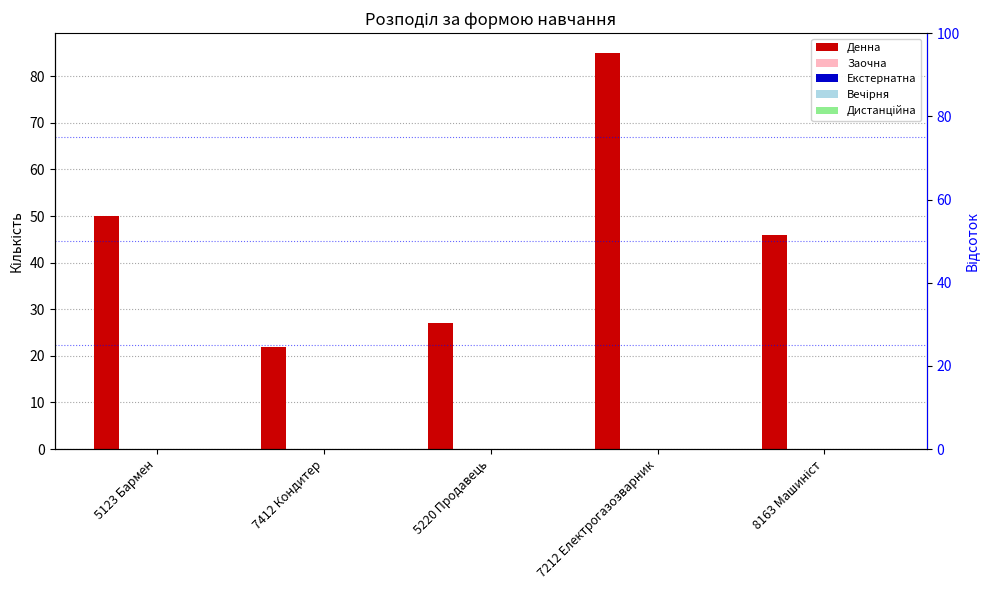

How many bars are there in total?

25